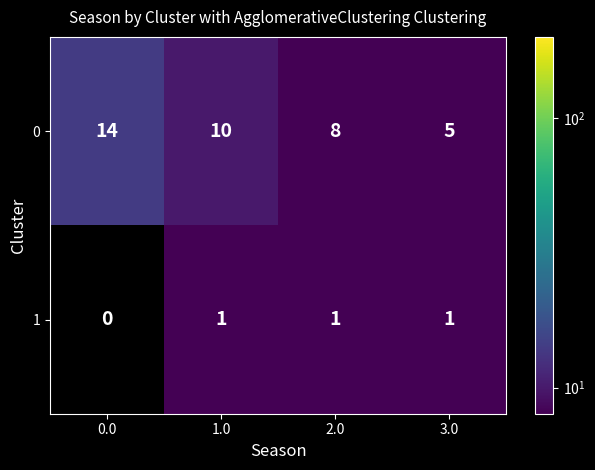

What is the difference between the maximum and minimum values in the 0 series?

9